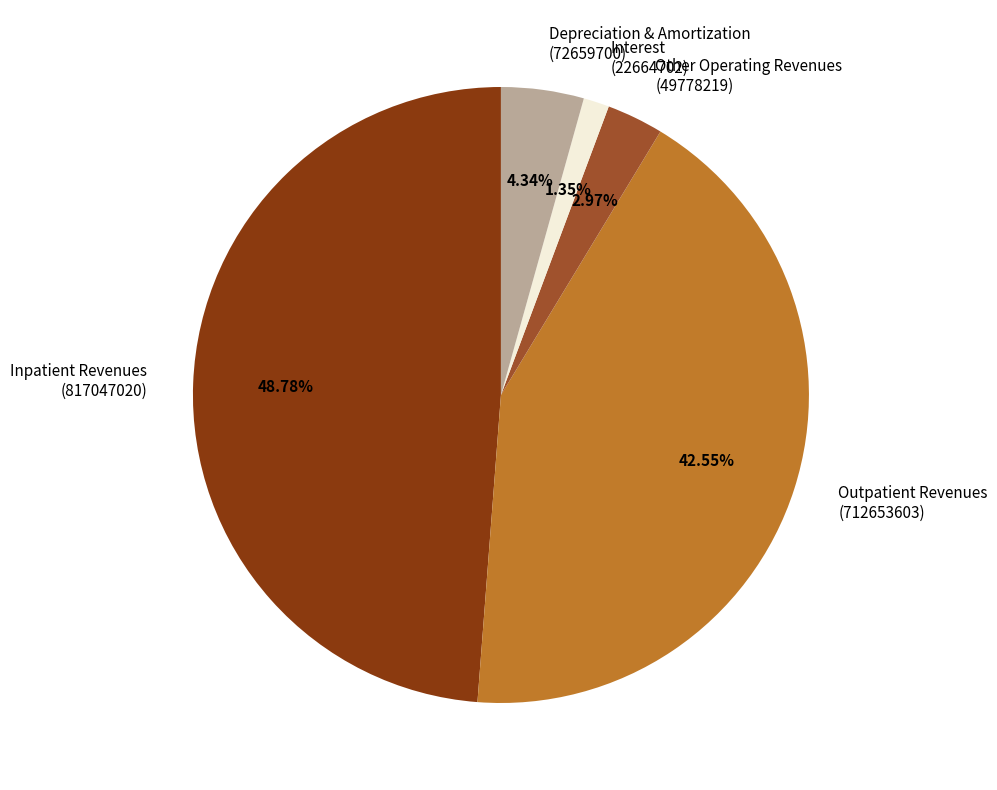

Is it true that Inpatient Revenues is 54% of the pie?

False